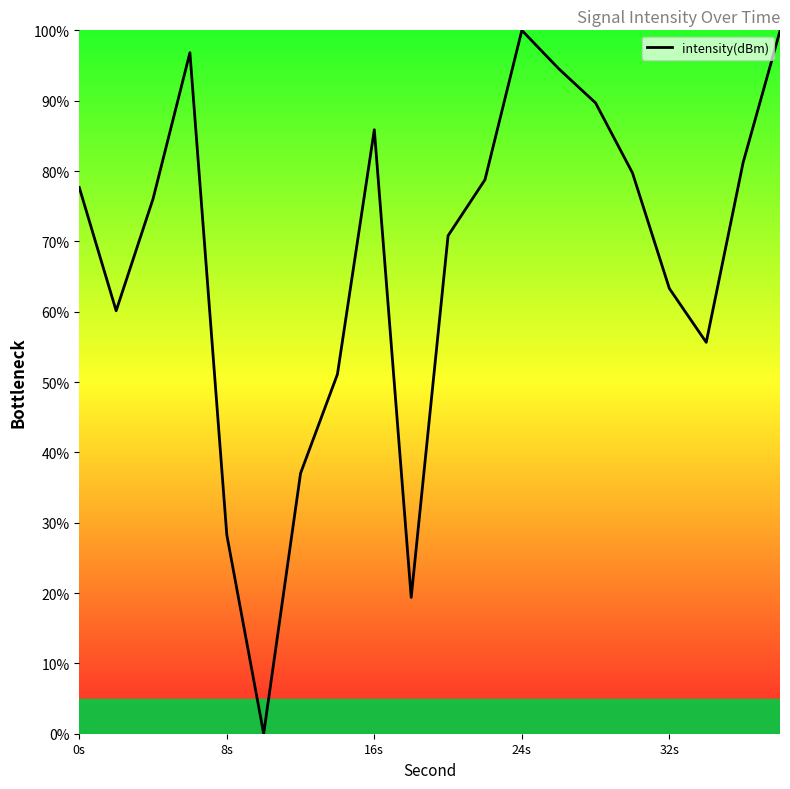

What is the maximum value shown in the chart?

100.0